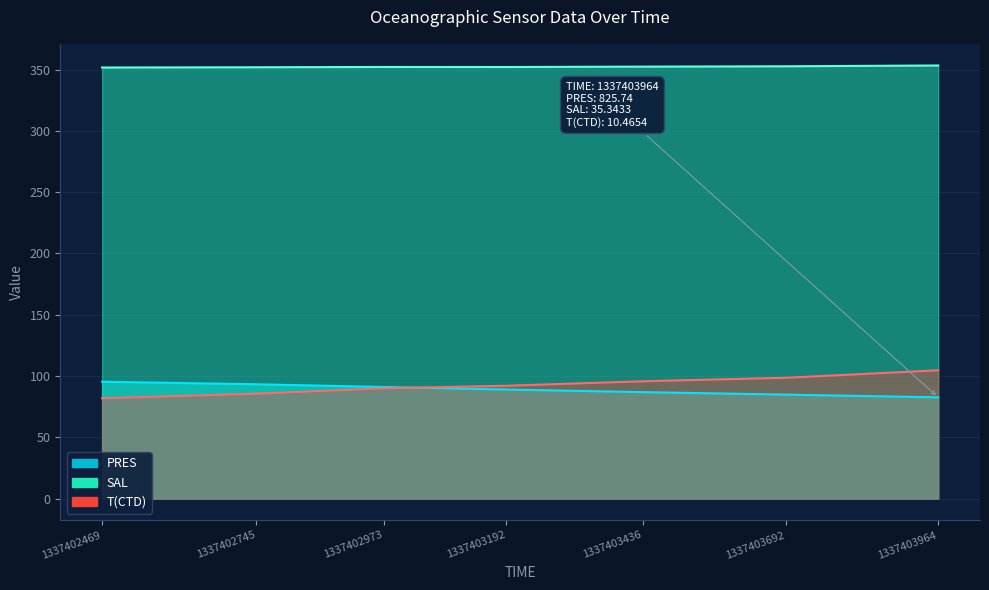

List the labels in order of T(CTD) value, smallest first.

1337402469, 1337402745, 1337402973, 1337403192, 1337403436, 1337403692, 1337403964